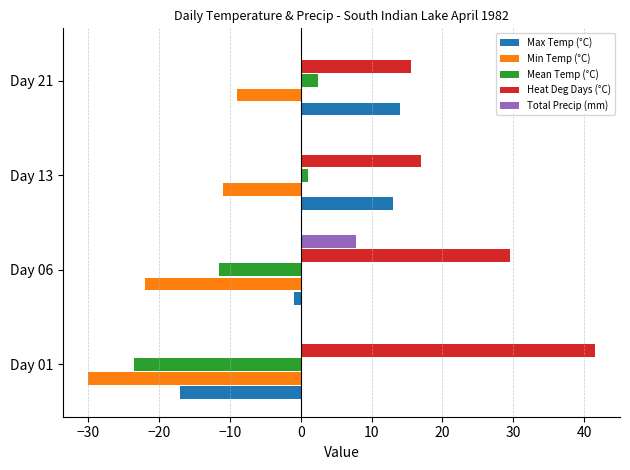

Where is Min Temp (°C) nearest to the value -19?

Day 06